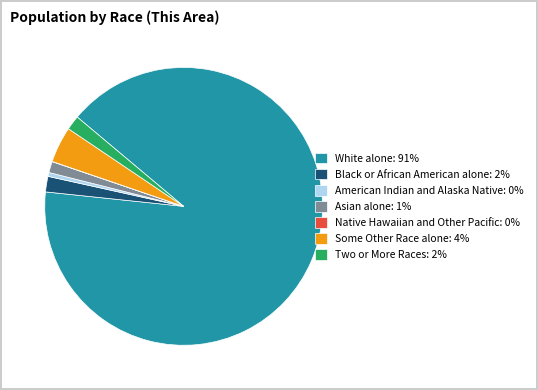

True or false: American Indian and Alaska Native: 0% accounts for 0% of the total.

True